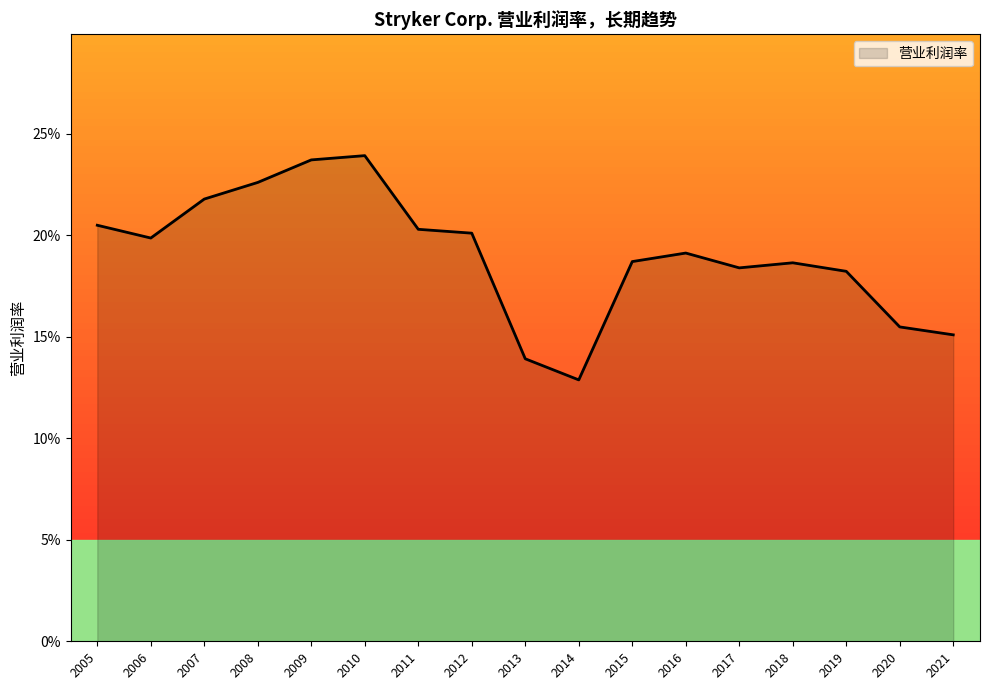

Rank the categories by value from highest to lowest.

2010, 2009, 2008, 2007, 2005, 2011, 2012, 2006, 2016, 2015, 2018, 2017, 2019, 2020, 2021, 2013, 2014